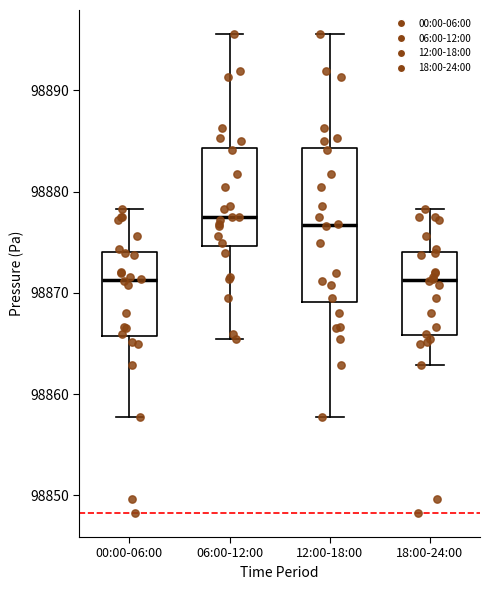

Reading left to right, read every box against the y-axis: the position of its median line, the range the box covers, and the ends of its whiskers. The values are not printed on the chart, so give them approximately, as read against the axis.

00:00-06:00: median 98871, box 98866 to 98874, whiskers 98858 to 98878
06:00-12:00: median 98877, box 98875 to 98884, whiskers 98865 to 98896
12:00-18:00: median 98877, box 98869 to 98884, whiskers 98858 to 98896
18:00-24:00: median 98871, box 98866 to 98874, whiskers 98863 to 98878